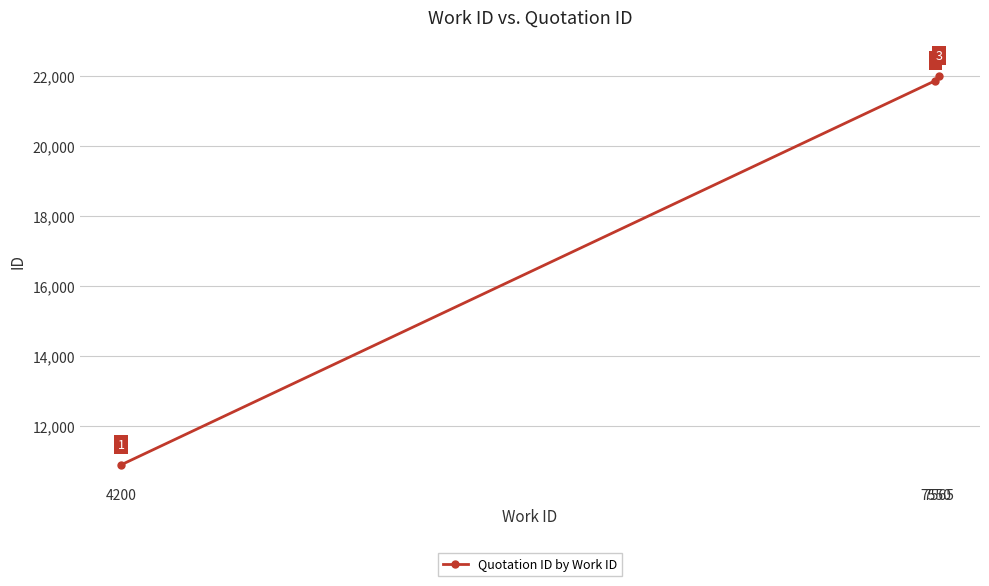

Rank the categories by value from lowest to highest.

4200, 7550, 7565